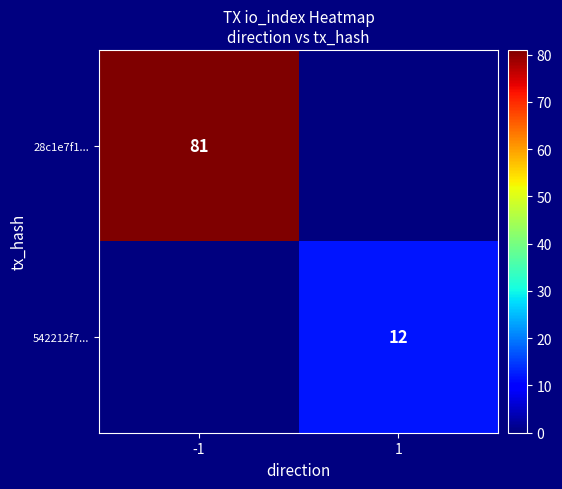

What is the difference between the highest and lowest values at -1?

81